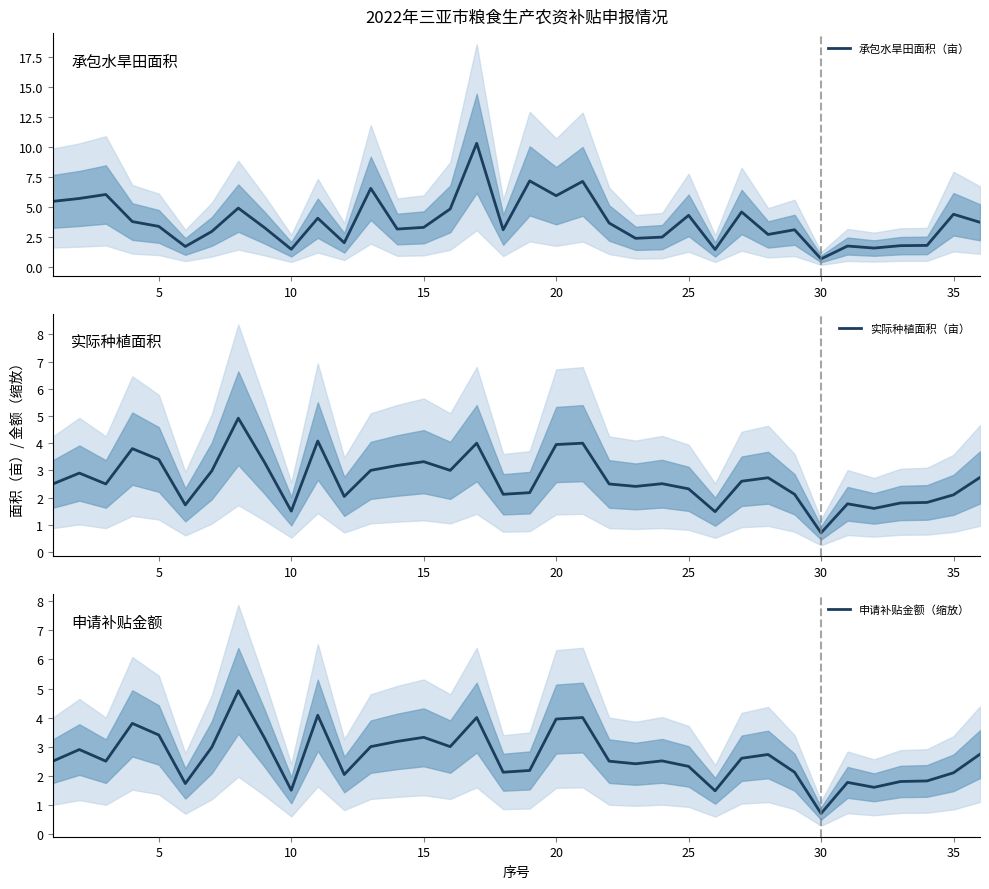

What is the minimum value for 承包水旱田面积（亩）?

0.7